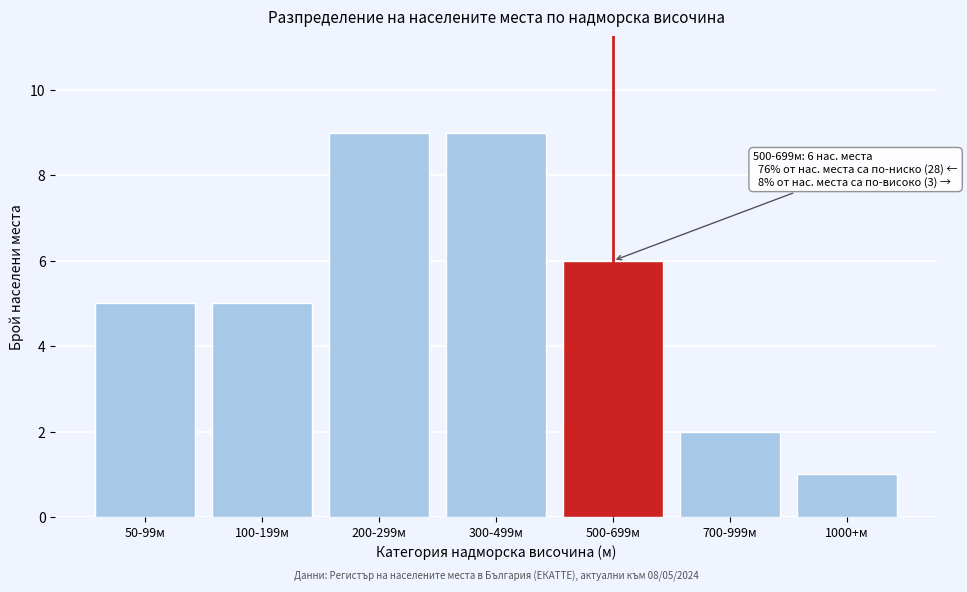

Reading right to left, transcribe all the data shown in this chart.

1000+м=1	700-999м=2	500-699м=6	300-499м=9	200-299м=9	100-199м=5	50-99м=5